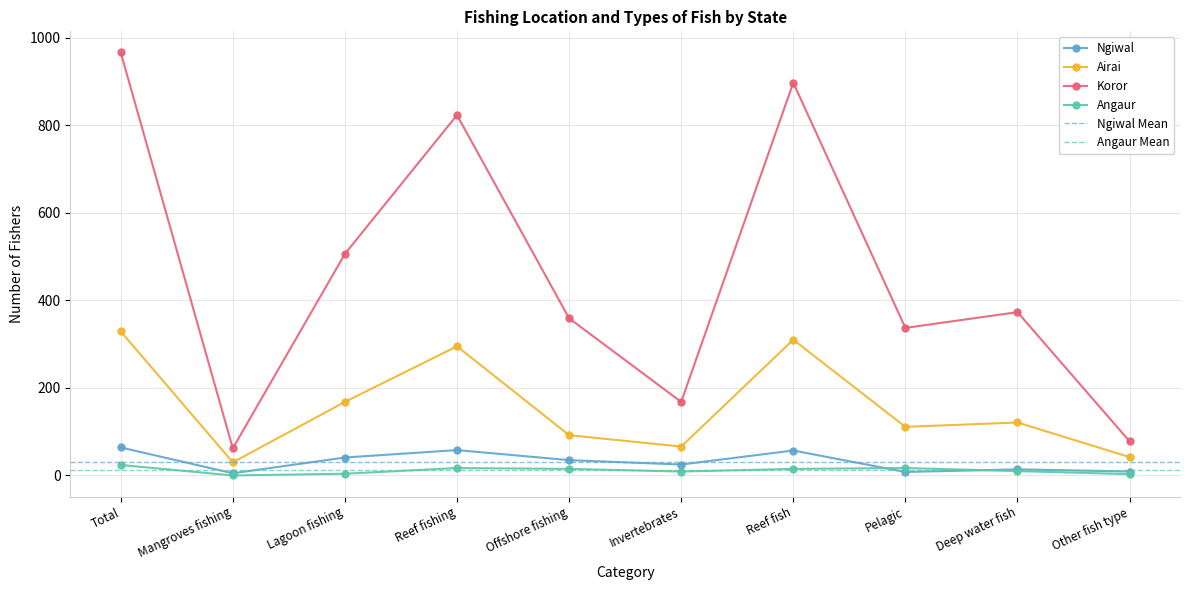

What position from the left is Deep water fish?

9